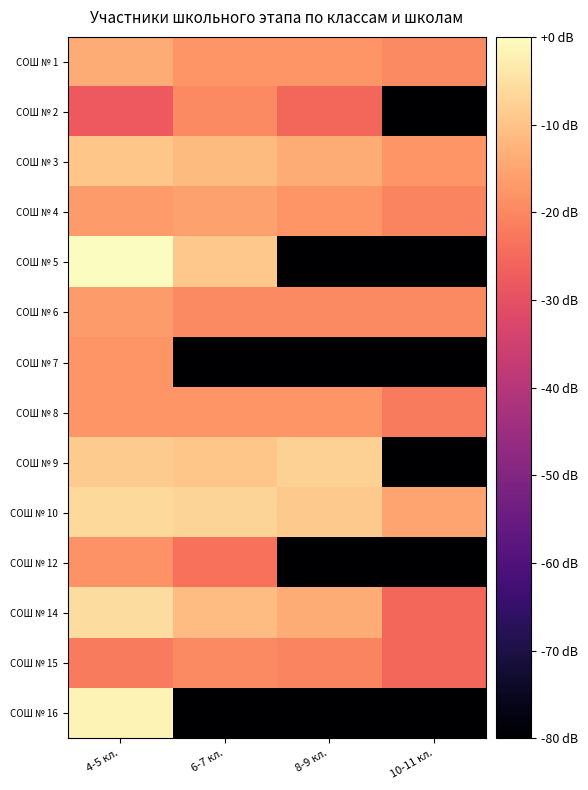

Reading left to right, what are all the values shown in this chart?

СОШ № 1: 4-5 кл.=-14.0	6-7 кл.=-17.5	8-9 кл.=-17.5	10-11 кл.=-19.4
СОШ № 2: 4-5 кл.=-28.0	6-7 кл.=-19.4	8-9 кл.=-25.5	10-11 кл.=-80.0
СОШ № 3: 4-5 кл.=-9.5	6-7 кл.=-11.5	8-9 кл.=-14.0	10-11 кл.=-17.5
СОШ № 4: 4-5 кл.=-16.7	6-7 кл.=-15.9	8-9 кл.=-17.5	10-11 кл.=-20.6
СОШ № 5: 4-5 кл.=0.0	6-7 кл.=-9.2	8-9 кл.=-80.0	10-11 кл.=-80.0
СОШ № 6: 4-5 кл.=-16.7	6-7 кл.=-19.4	8-9 кл.=-19.4	10-11 кл.=-19.4
СОШ № 7: 4-5 кл.=-17.5	6-7 кл.=-80.0	8-9 кл.=-80.0	10-11 кл.=-80.0
СОШ № 8: 4-5 кл.=-17.5	6-7 кл.=-17.5	8-9 кл.=-17.5	10-11 кл.=-21.9
СОШ № 9: 4-5 кл.=-8.6	6-7 кл.=-9.5	8-9 кл.=-7.7	10-11 кл.=-80.0
СОШ № 10: 4-5 кл.=-6.1	6-7 кл.=-7.1	8-9 кл.=-8.9	10-11 кл.=-15.2
СОШ № 12: 4-5 кл.=-18.4	6-7 кл.=-23.5	8-9 кл.=-80.0	10-11 кл.=-80.0
СОШ № 14: 4-5 кл.=-5.5	6-7 кл.=-11.1	8-9 кл.=-14.0	10-11 кл.=-25.5
СОШ № 15: 4-5 кл.=-21.9	6-7 кл.=-19.4	8-9 кл.=-20.6	10-11 кл.=-25.5
СОШ № 16: 4-5 кл.=-1.7	6-7 кл.=-80.0	8-9 кл.=-80.0	10-11 кл.=-80.0